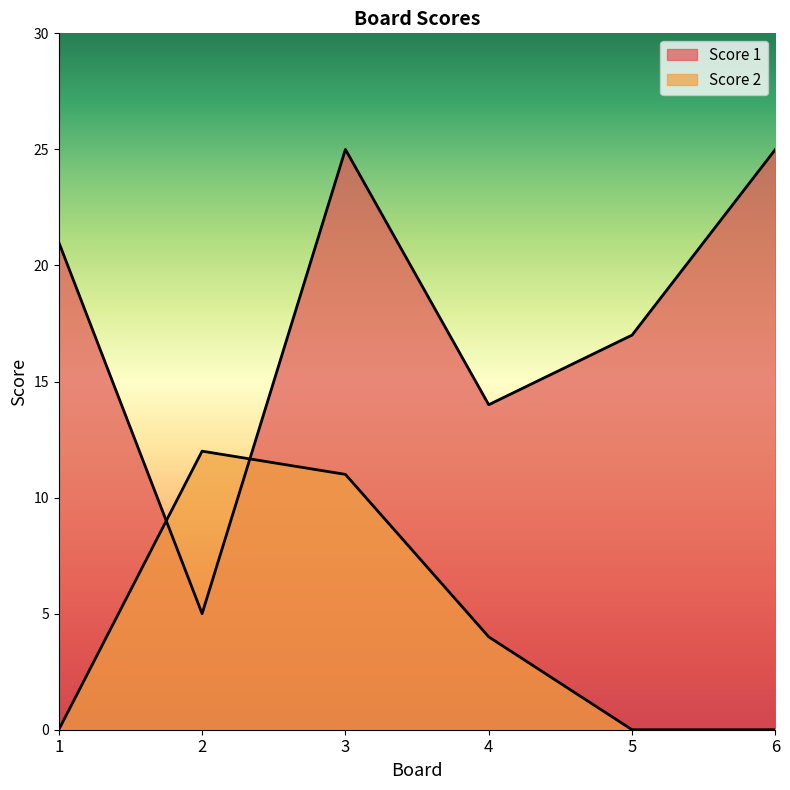

Between which two adjacent categories do Score 2 and Score 1 first intersect?

1 and 2